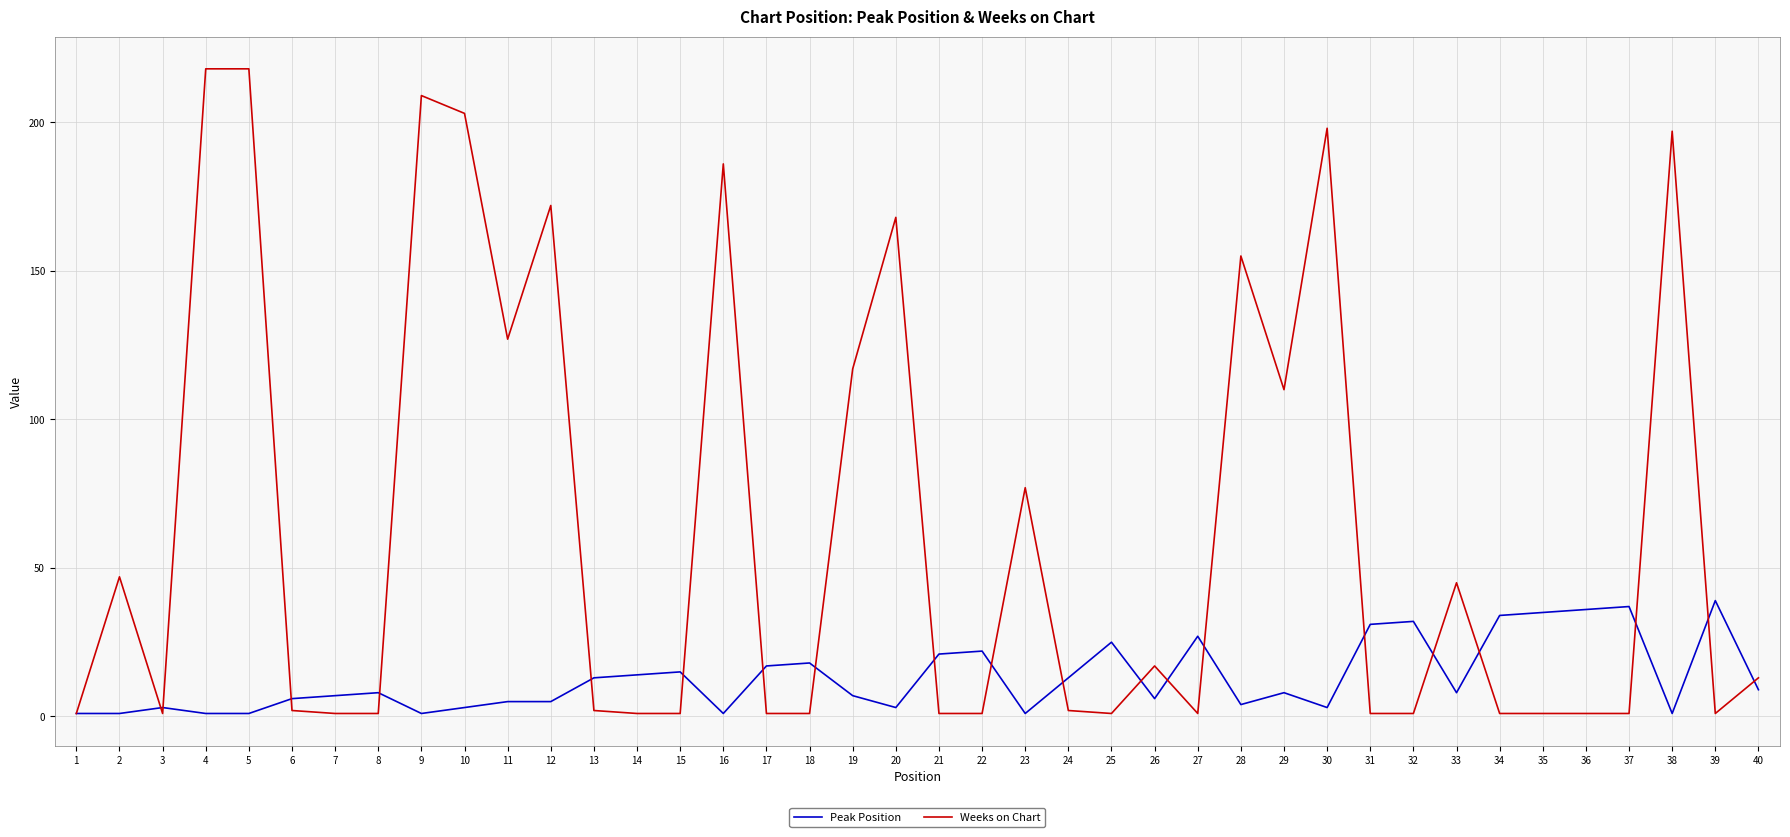

Which series has the largest range (max minus min)?

Weeks on Chart